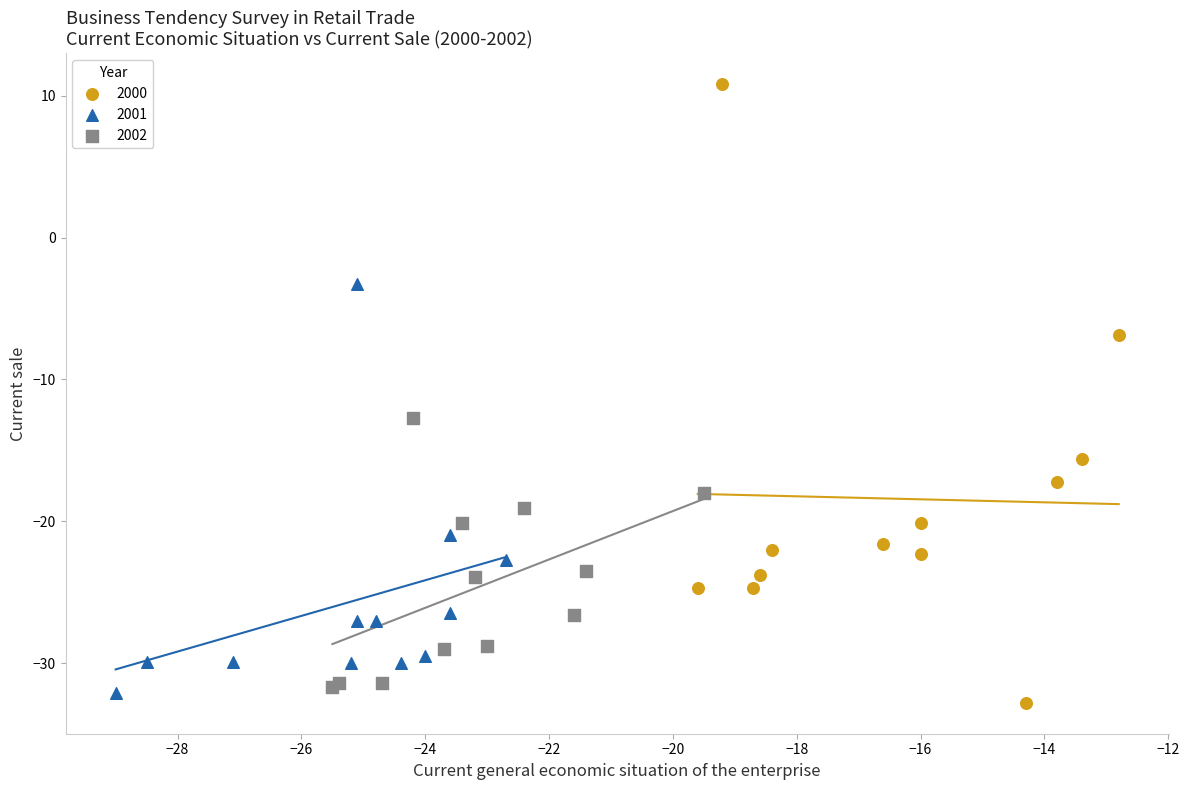

Which series reaches the maximum Y coordinate?

2000